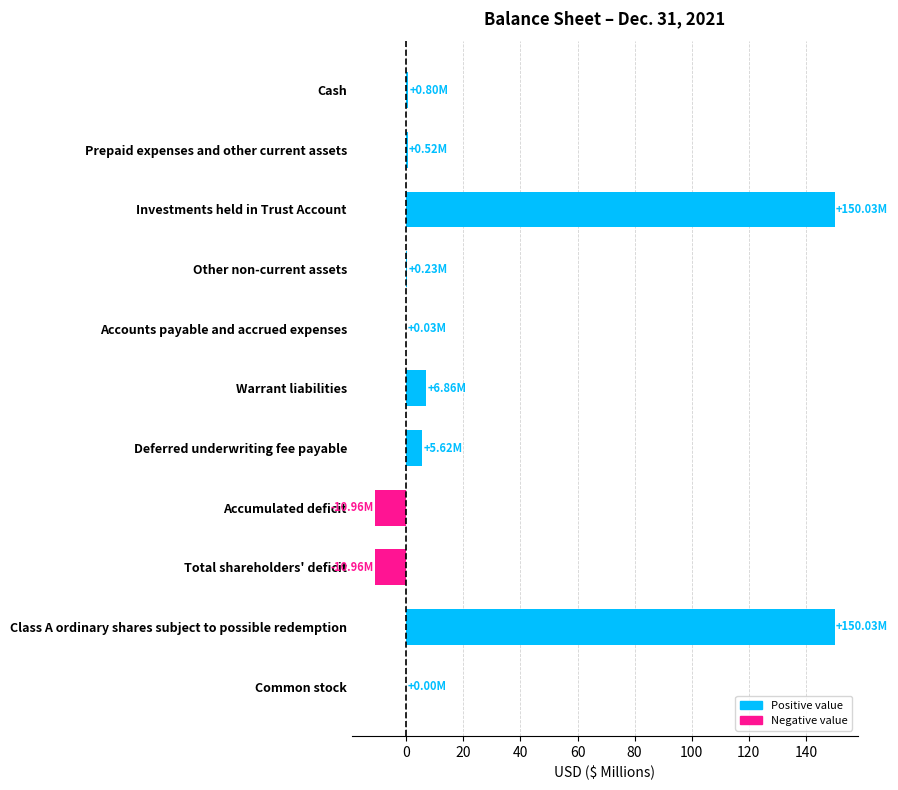

How many series are shown in this chart?

1